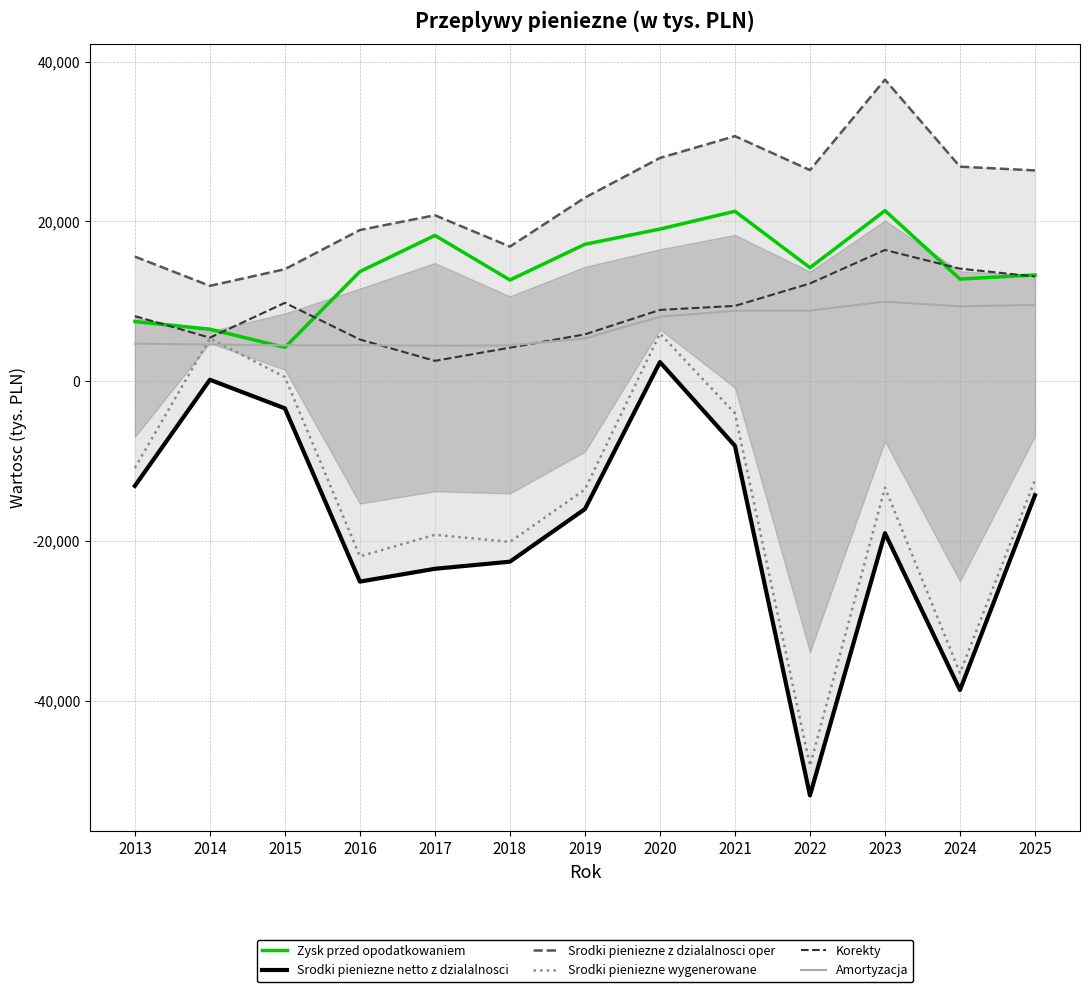

True or false: Zysk przed opodatkowaniem and Srodki pieniezne netto z dzialalnosci intersect in this chart.

False